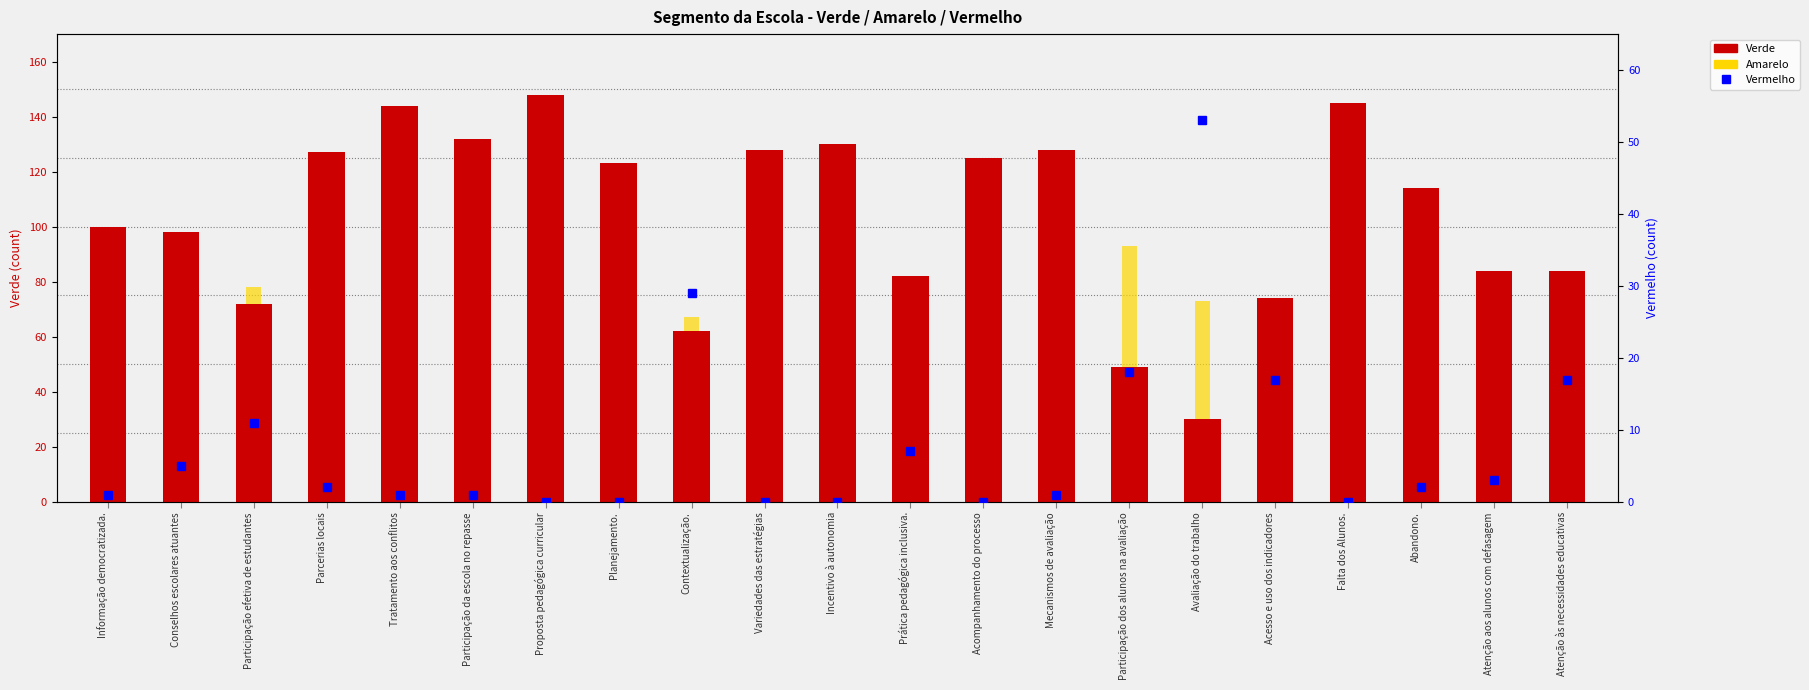

Is the value of Amarelo at Participação da escola no repasse greater than the value of Vermelho at Abandono.?

Yes